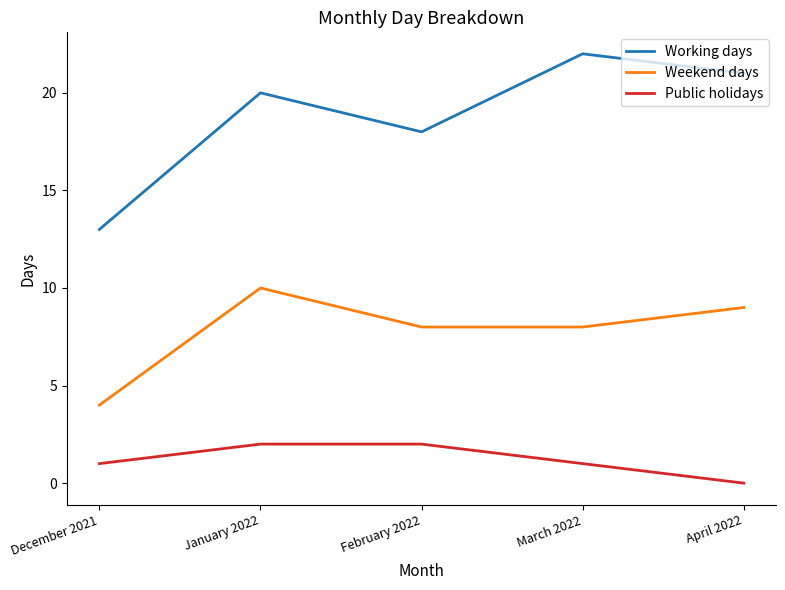

True or false: Public holidays and Weekend days intersect in this chart.

False